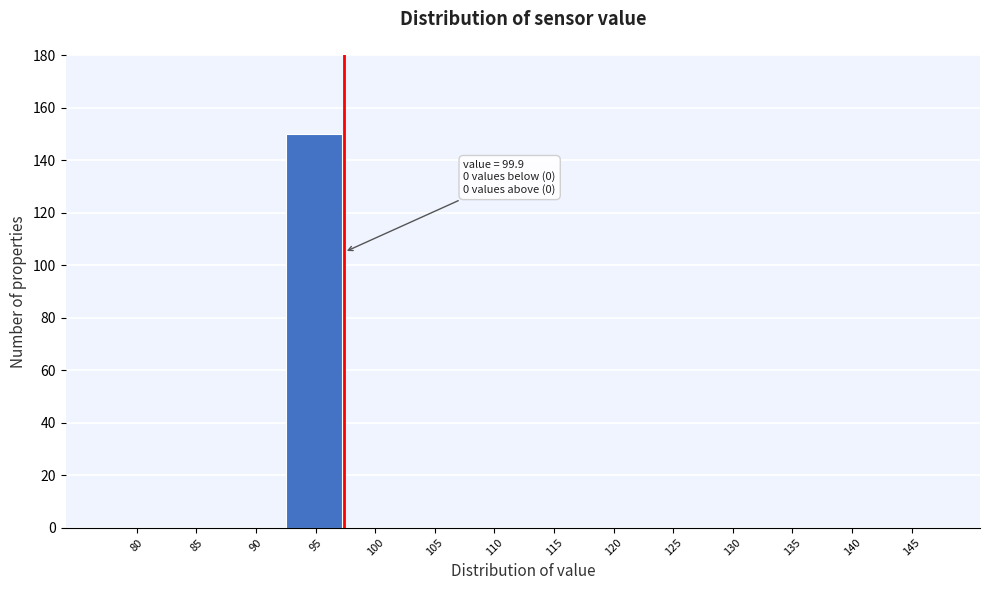

Reading left to right, transcribe all the data shown in this chart.

80=0	85=0	90=0	95=150	100=0	105=0	110=0	115=0	120=0	125=0	130=0	135=0	140=0	145=0